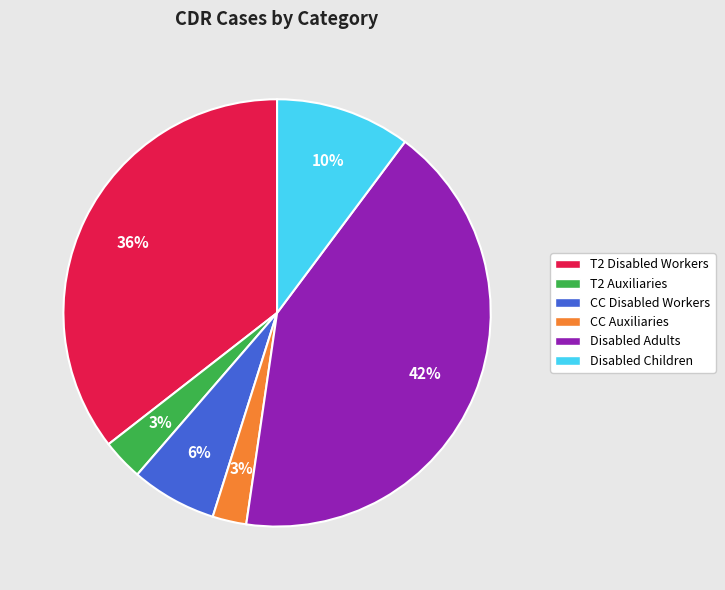

What percentage is the T2 Disabled Workers slice, to the nearest percent?

36%